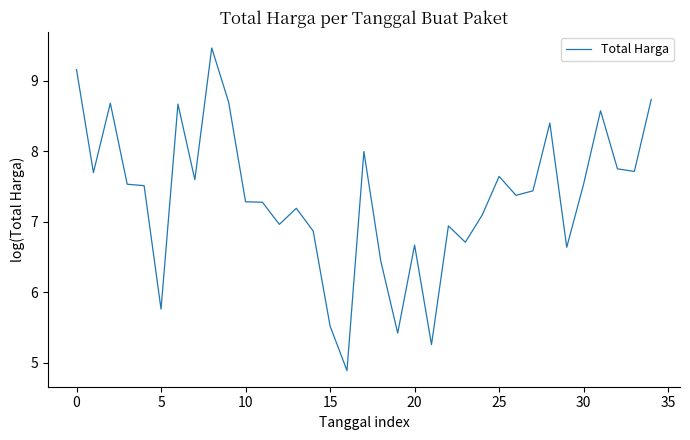

What is the maximum value shown in the chart?

9.5